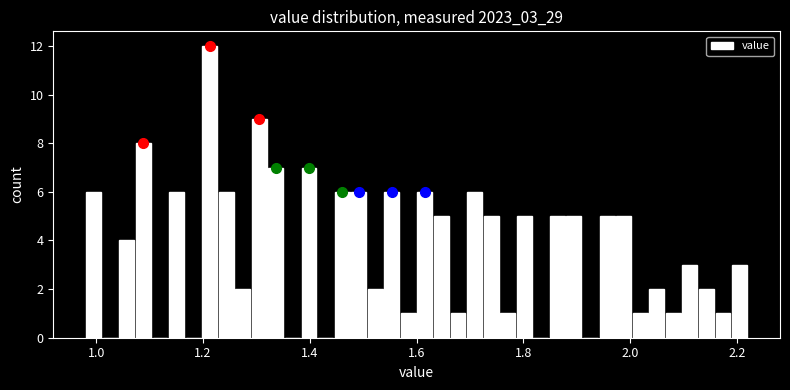

Around what value on the x-axis is the tallest bar? Give the approximate position of its centre, as read against the axis.

1.22